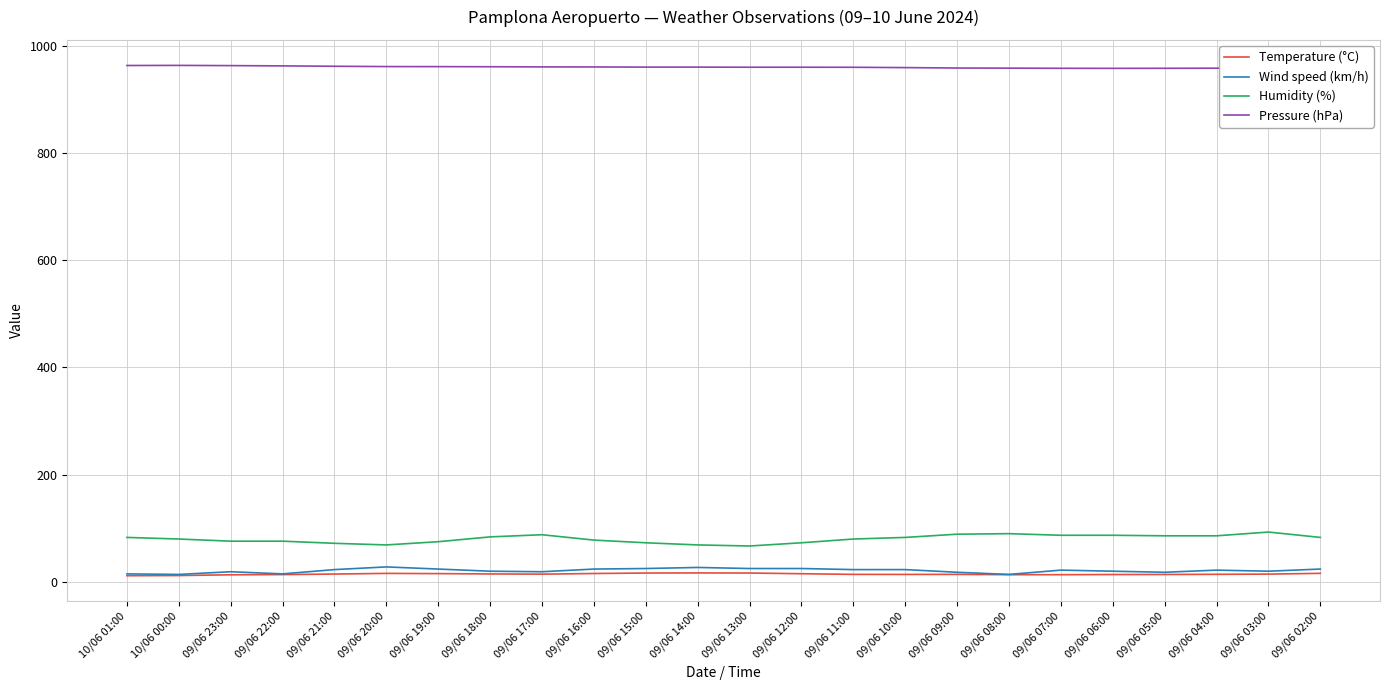

What is the average value of the Temperature (°C) series?

14.5